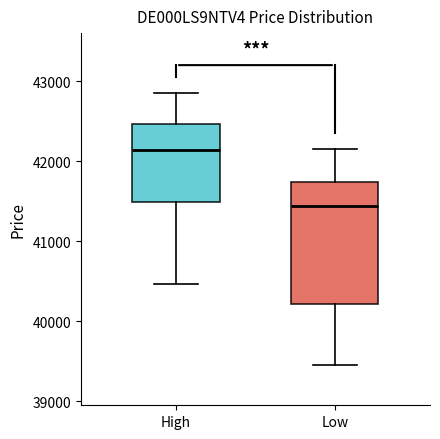

Comparing the boxes themselves (not the whiskers), which one is the tallest?

Low